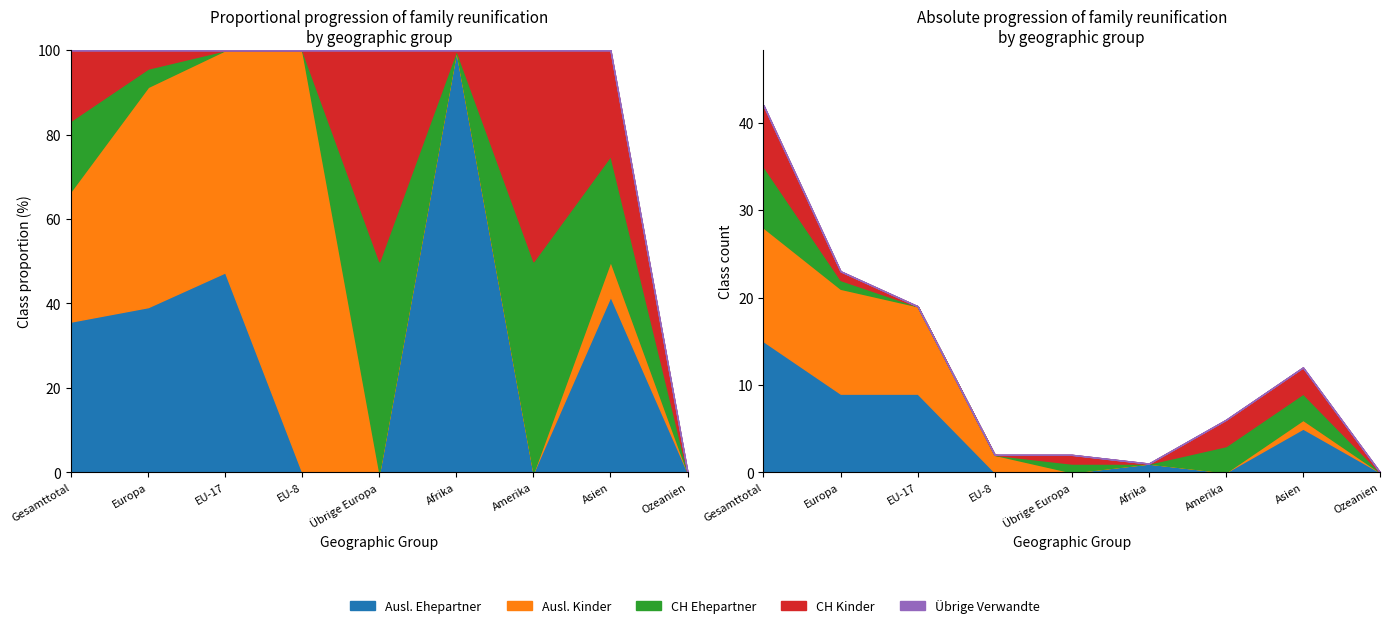

What is the spread (max minus min) of values at Asien?

5